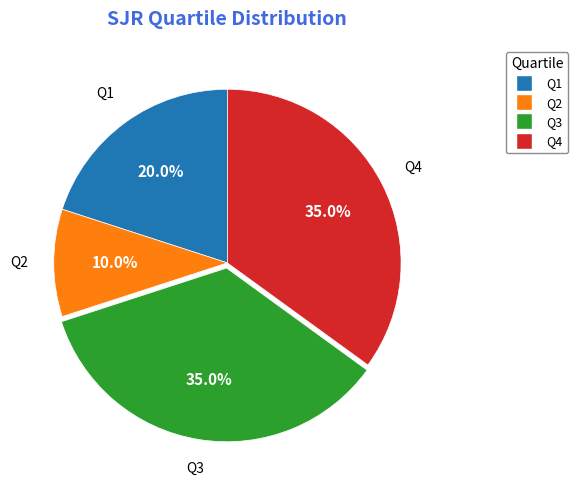

Combined, do Q4 and Q3 account for over 50%?

Yes